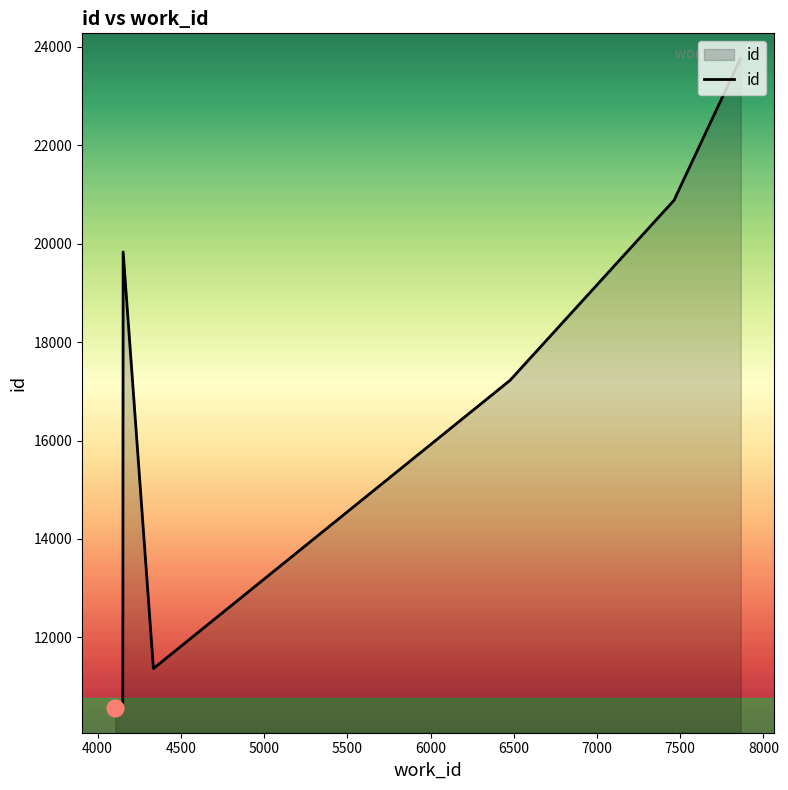

What is the minimum value shown in the chart?

10563